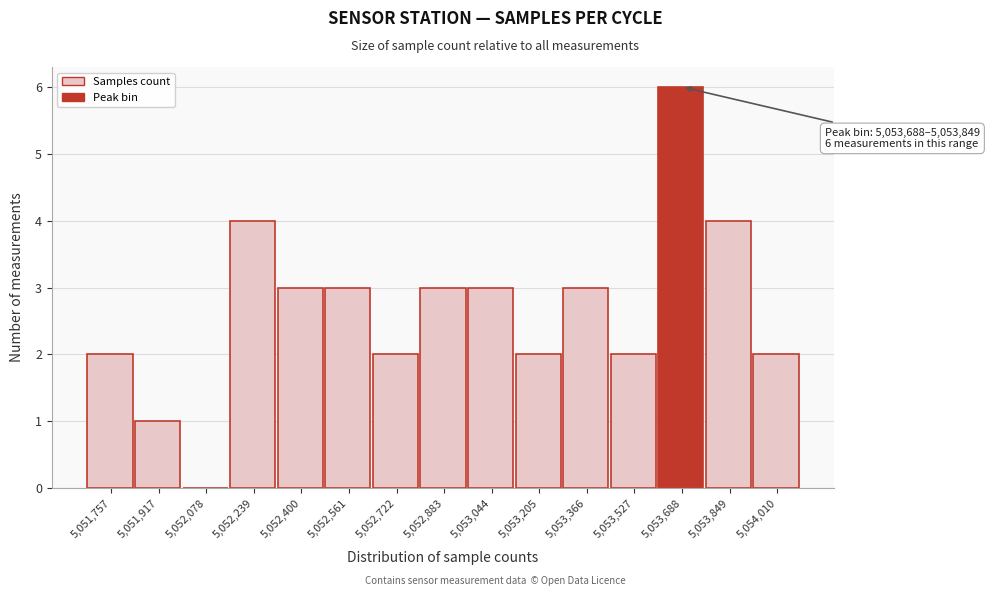

Reading left to right, extract all data points from this chart.

5,051,757=2	5,051,917=1	5,052,078=0	5,052,239=4	5,052,400=3	5,052,561=3	5,052,722=2	5,052,883=3	5,053,044=3	5,053,205=2	5,053,366=3	5,053,527=2	5,053,688=6	5,053,849=4	5,054,010=2